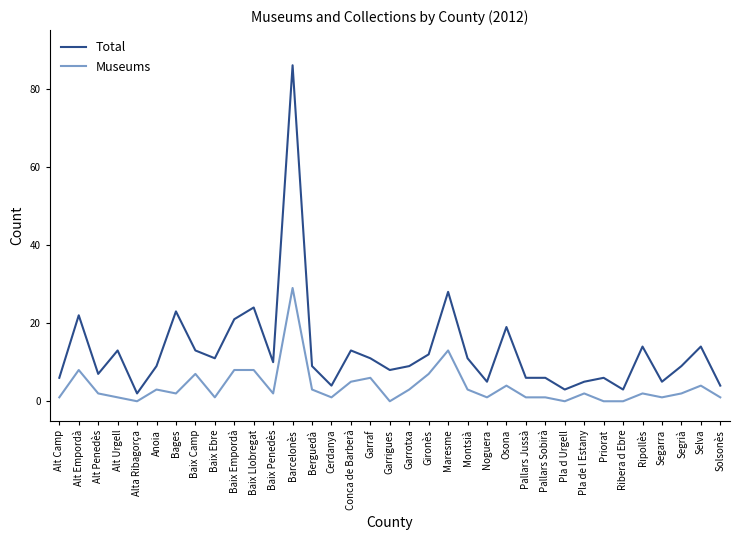

What is the maximum value for Museums?

29